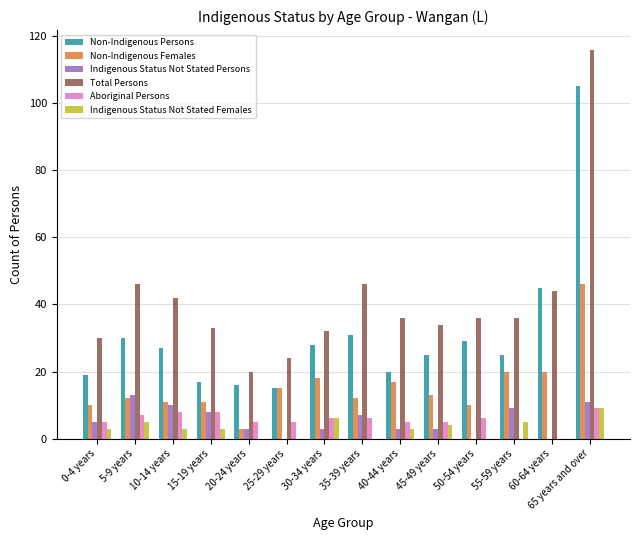

At which label is Non-Indigenous Persons closest to 60?

60-64 years